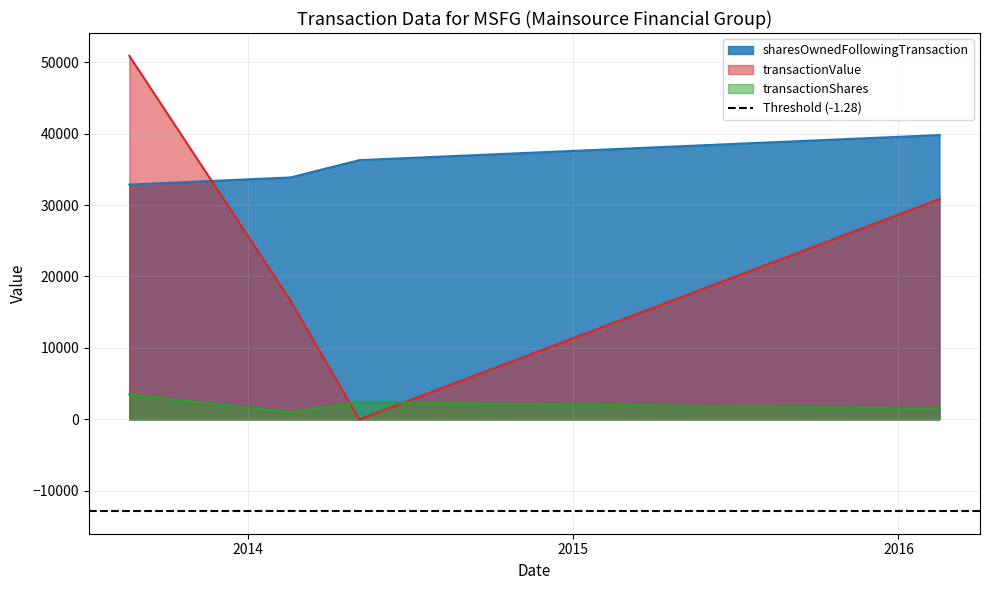

True or false: transactionValue and sharesOwnedFollowingTransaction intersect in this chart.

True